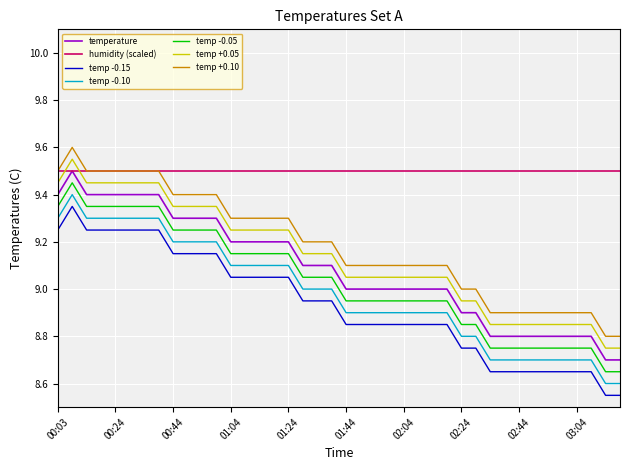

True or false: temp -0.05 and temp -0.15 intersect in this chart.

False